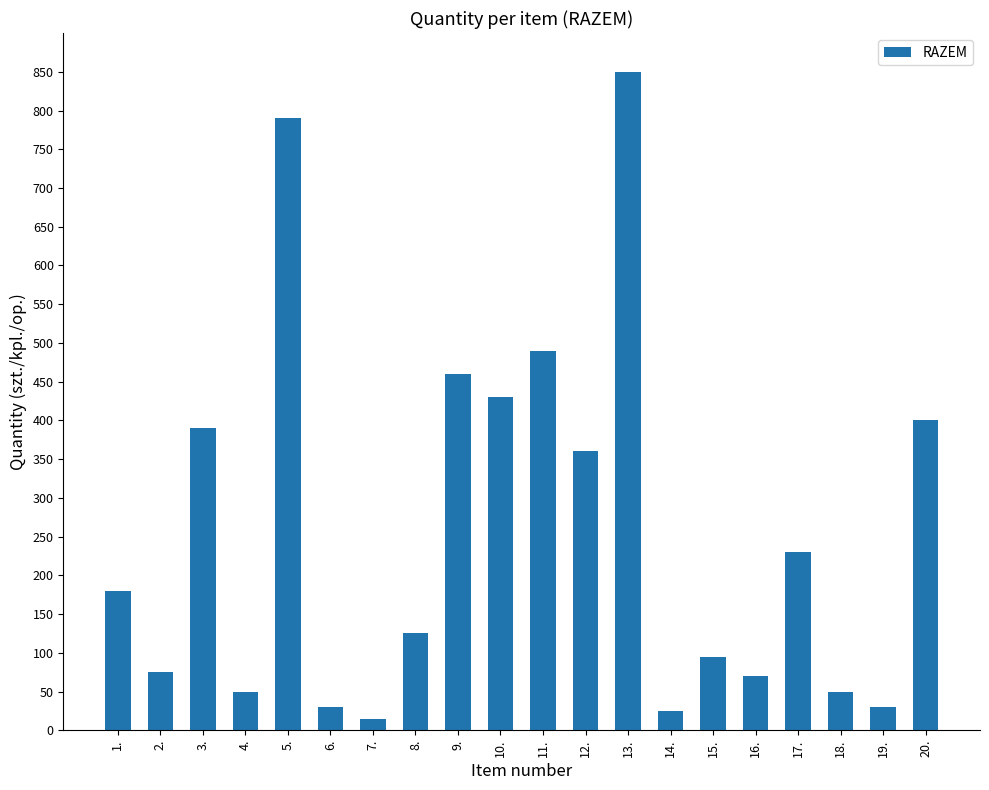

Between 4. and 6., which is larger?

4.